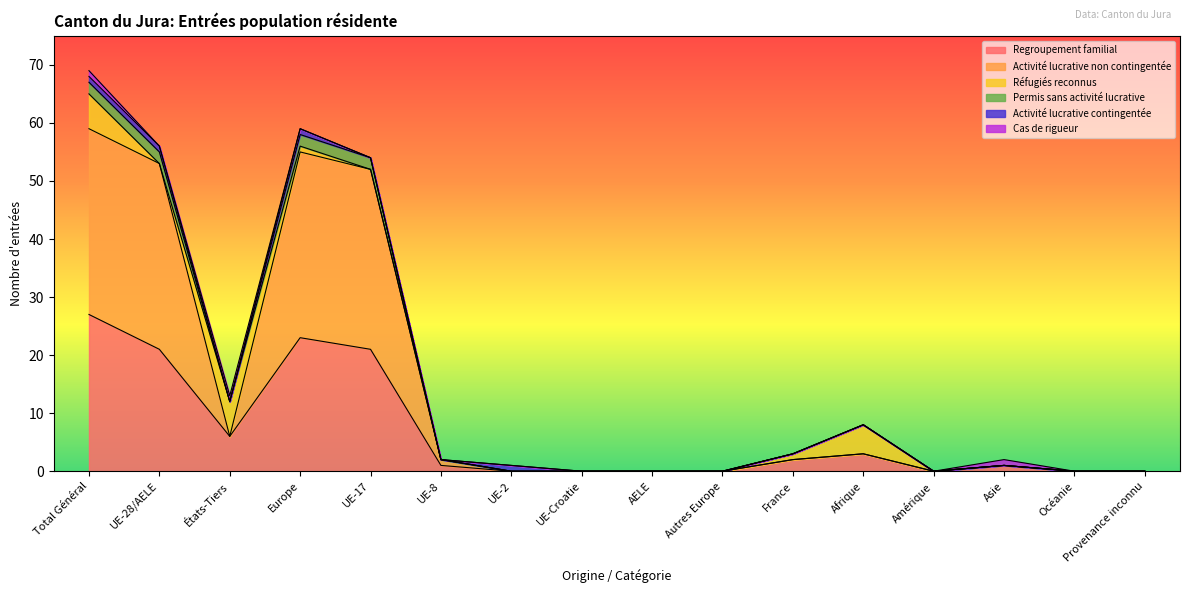

The value of Regroupement familial at UE-2 is 15. True or false?

False